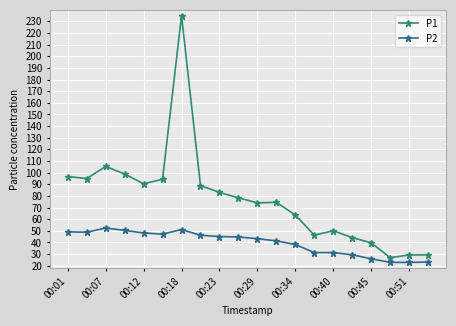

At which label does P1 reach its peak?

00:18